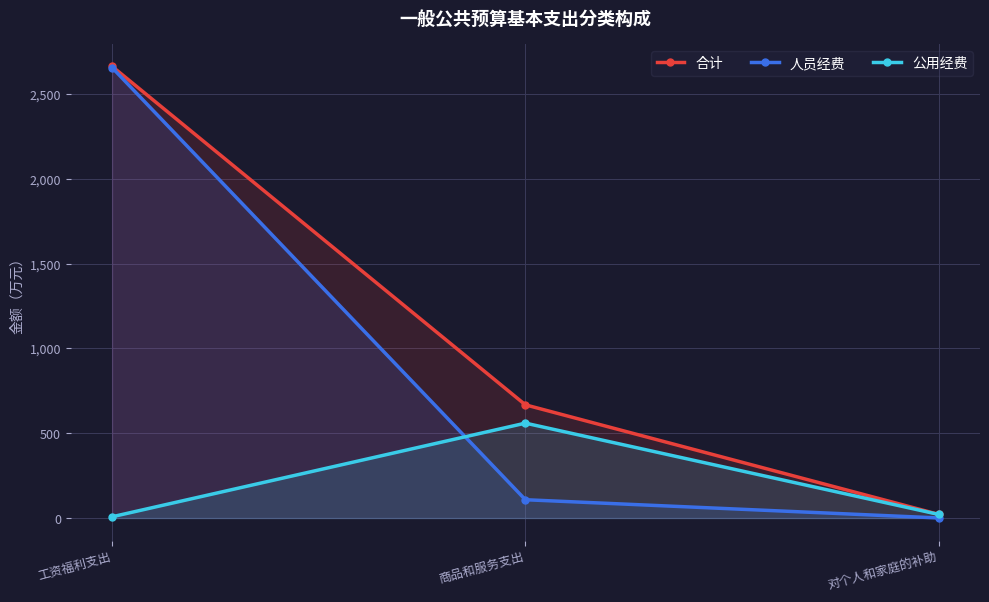

Rank the series by their average value, from lowest to highest.

公用经费, 人员经费, 合计